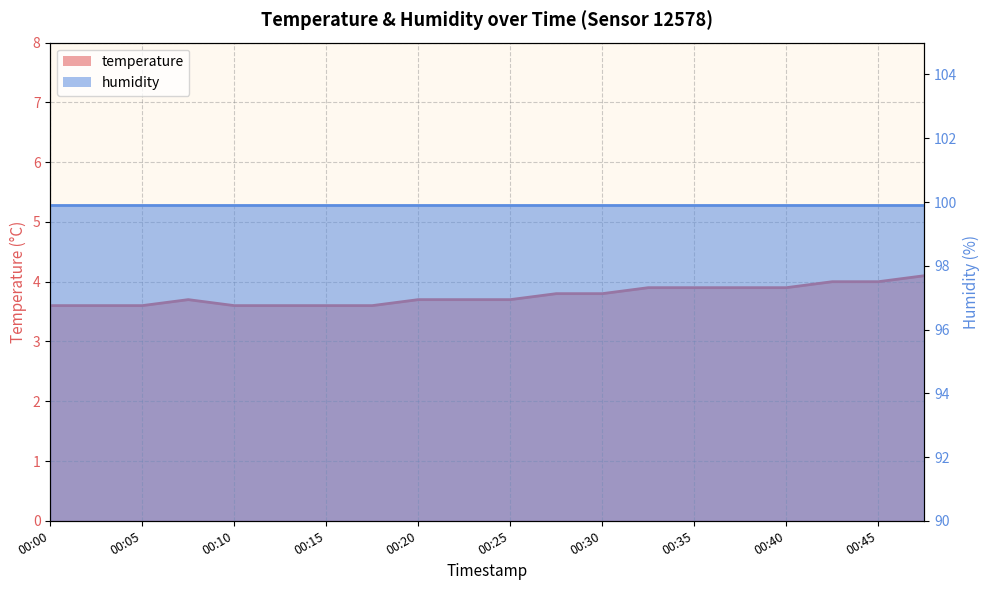

Which category has the lowest value across all series?

00:00